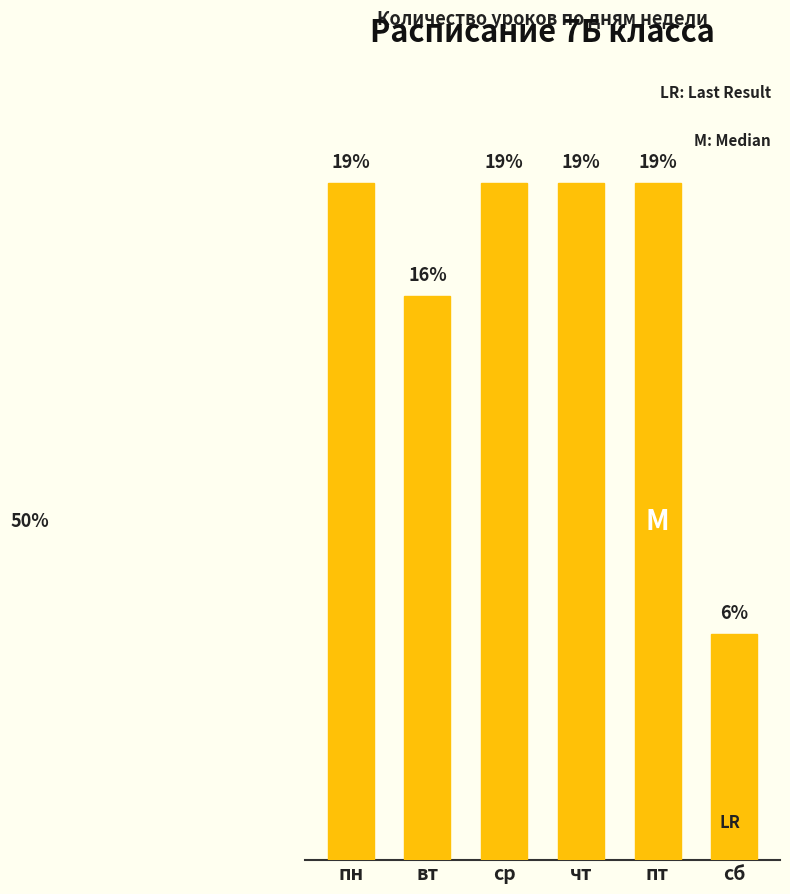

Does the chart contain any negative values?

No